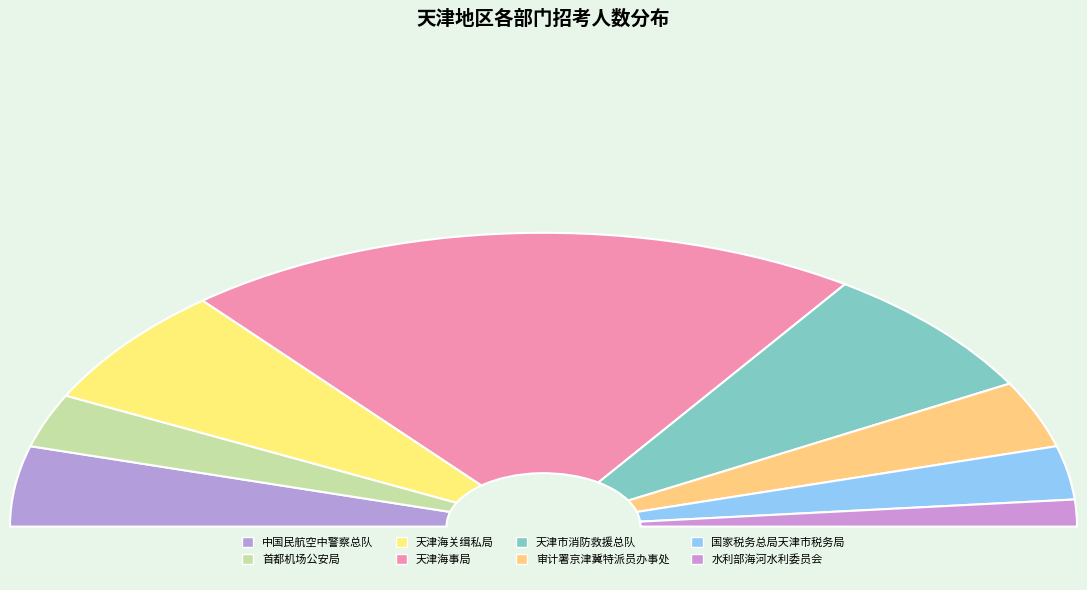

What is the total percentage of 审计署京津冀特派员办事处 and 天津海关缉私局?

20.6%